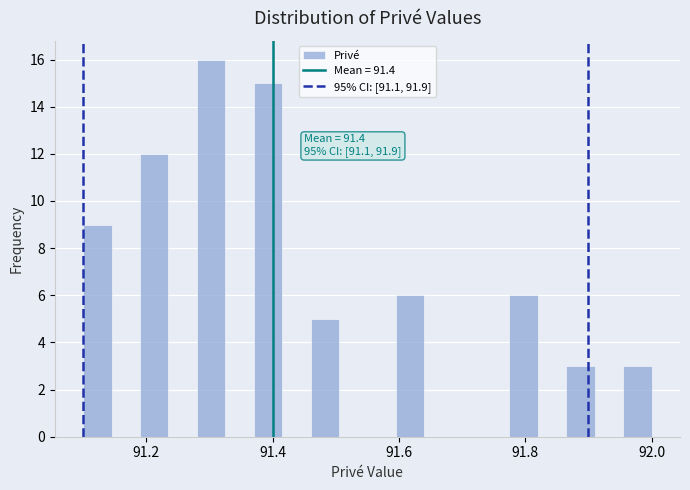

Read against the x-axis, roughly where is the centre of the tallest bar?

91.30